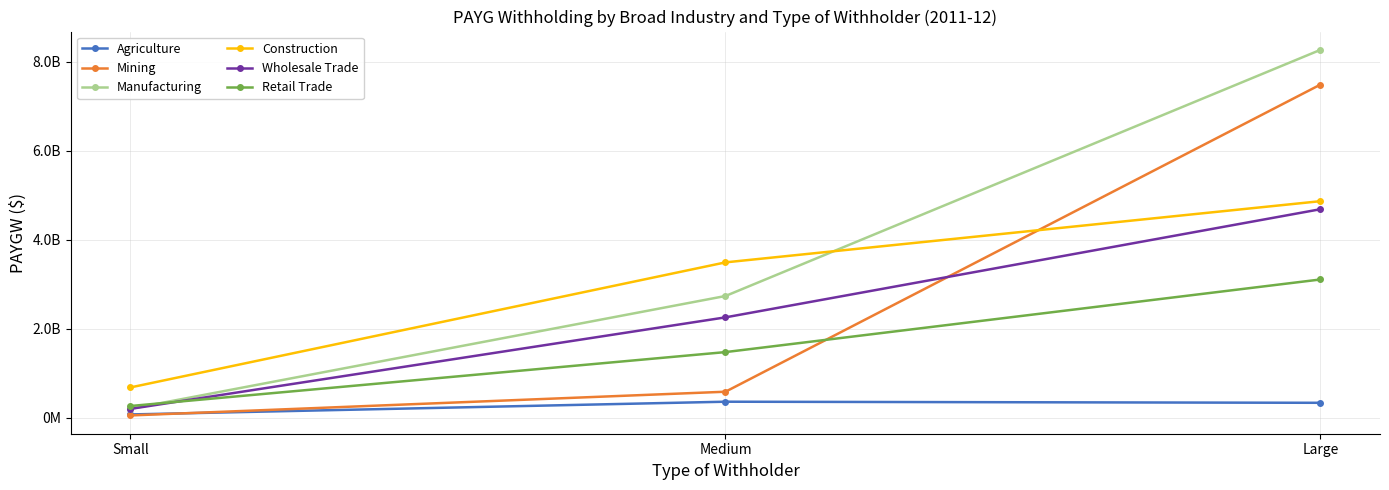

At how many categories does at least one series exceed 1518646153?

2